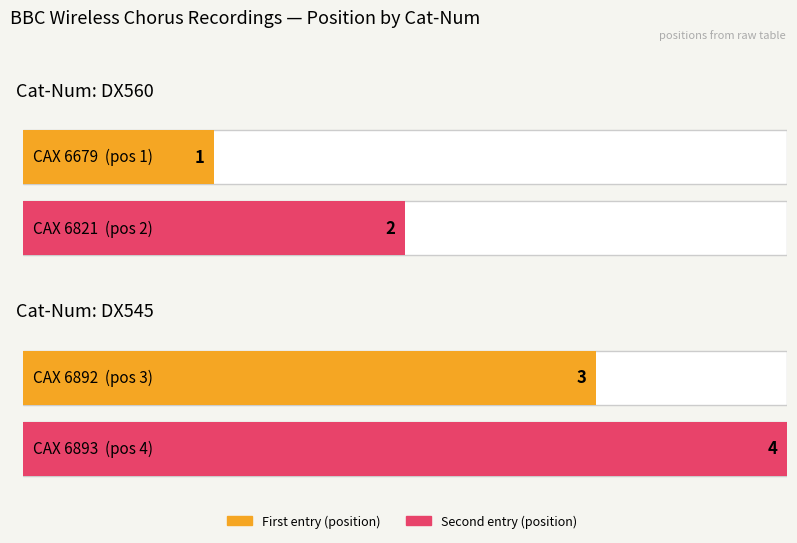

What is the difference between the second highest and minimum values?

2